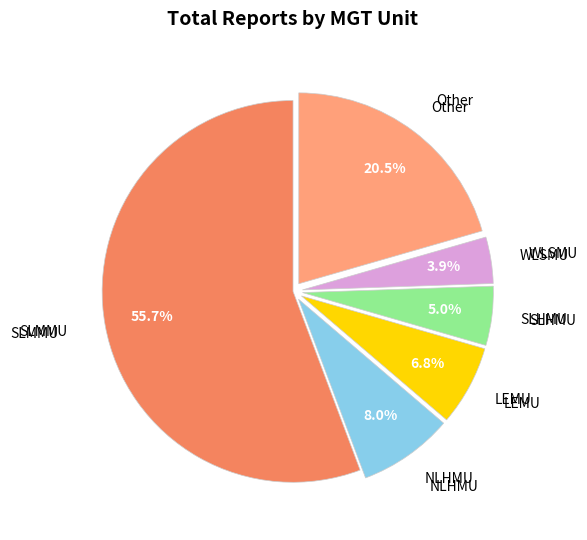

Is there any slice that represents more than half of the pie?

Yes